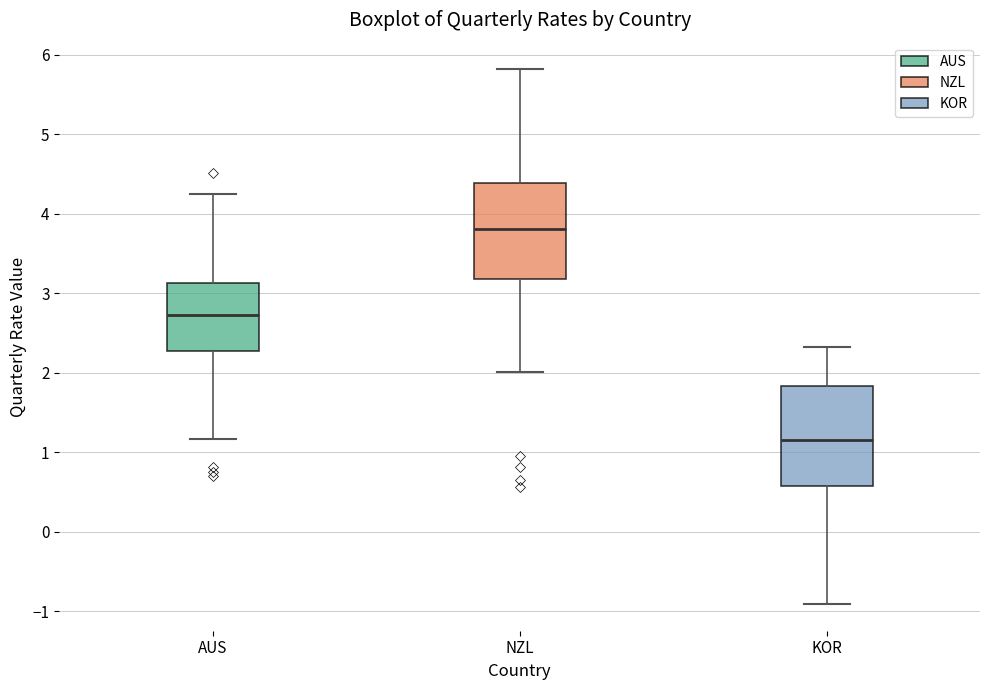

Which box's median line is the highest?

NZL